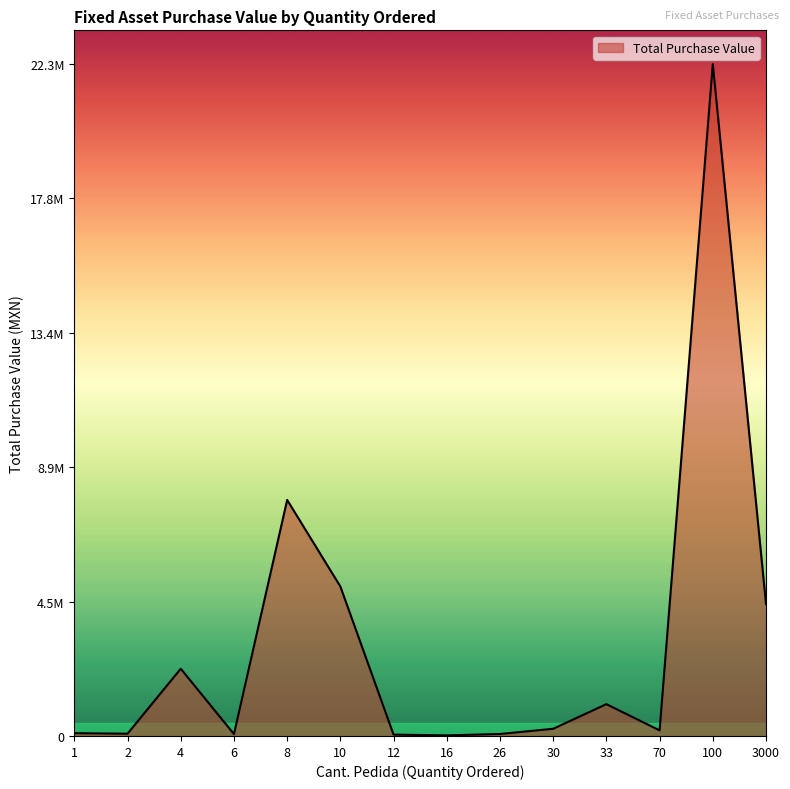

True or false: the data shows 10764.0 at 6.

True